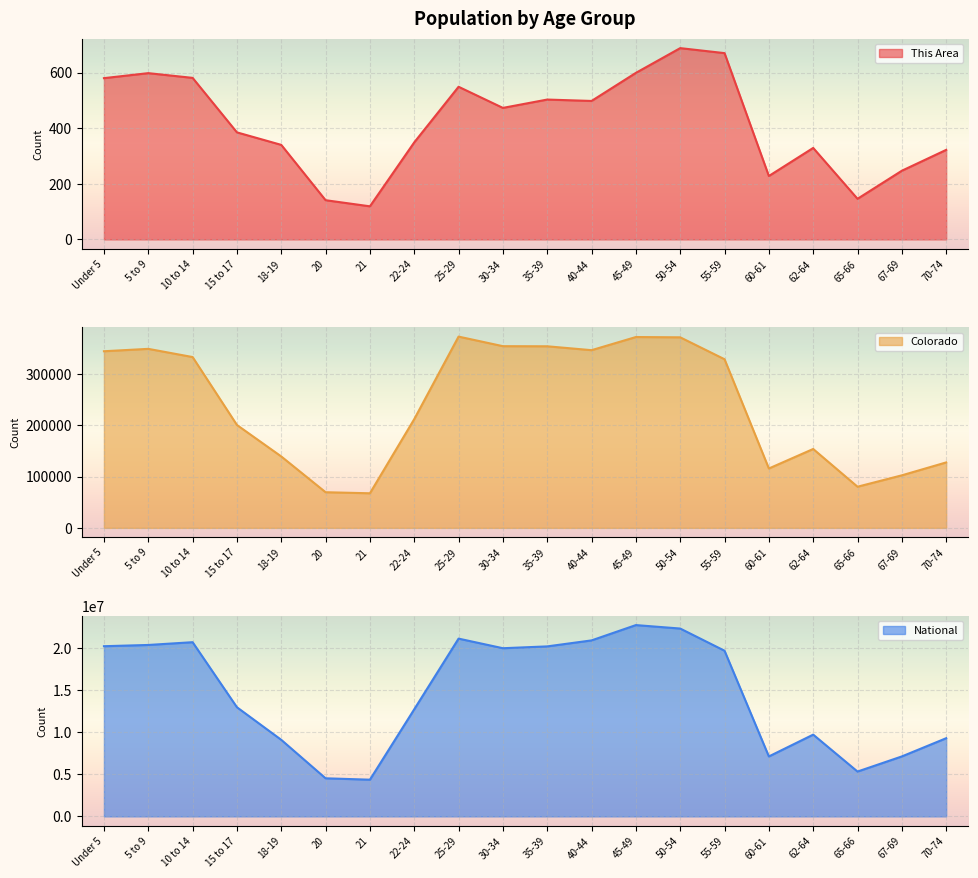

At which label is National closest to 13531442?

15 to 17